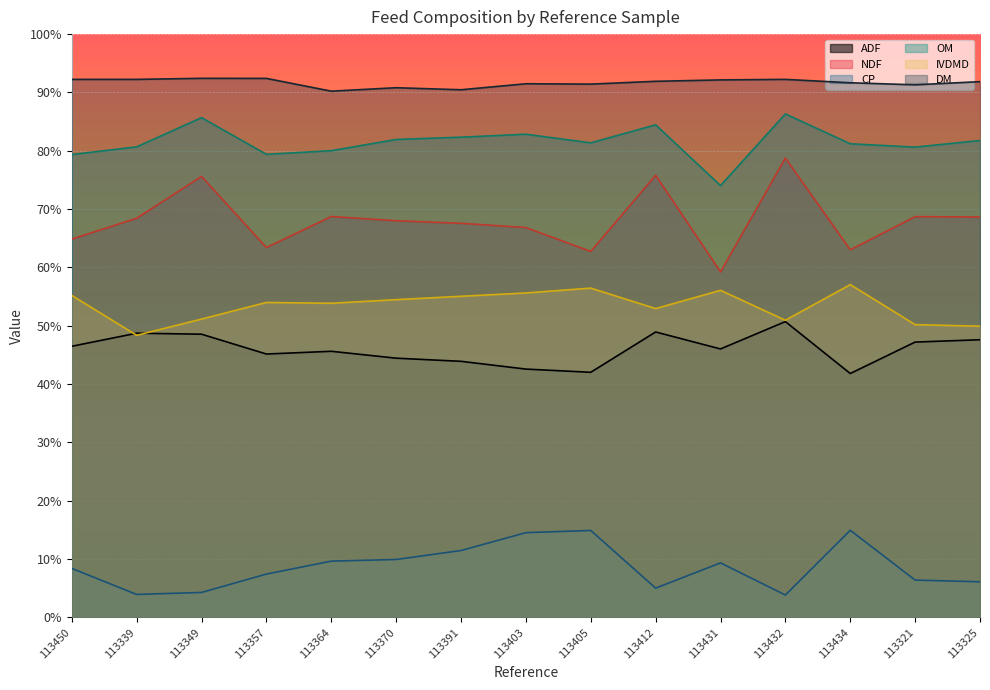

What is the minimum value shown in the chart?

3.9